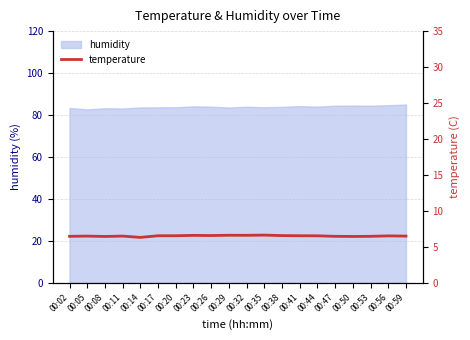

Reading left to right, extract all data points from this chart.

6.5	6.5	6.4	6.5	6.3	6.5	6.5	6.6	6.6	6.6	6.6	6.6	6.5	6.5	6.5	6.5	6.4	6.5	6.5	6.5